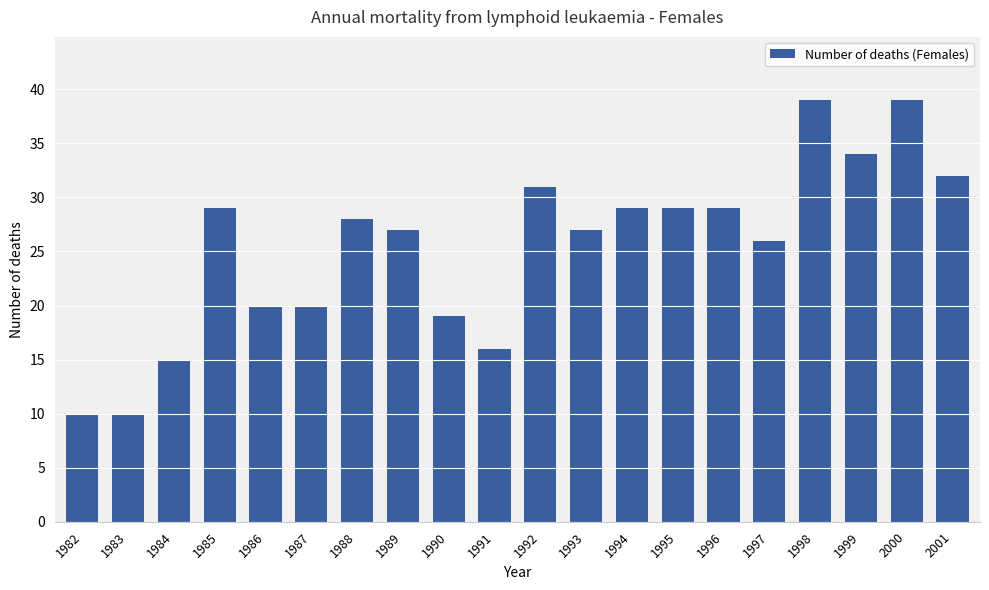

Is it true that the value at 1984 is 15?

True